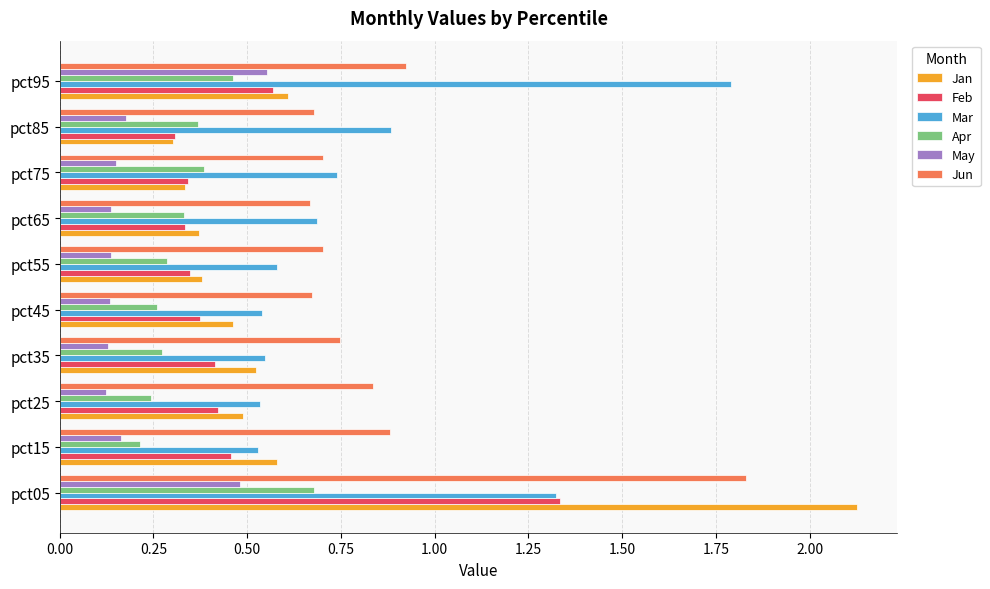

What is the difference between the maximum and minimum values in the Feb series?

1.0